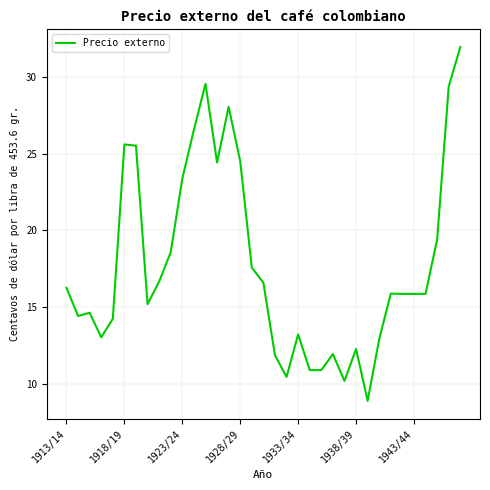

What is the maximum value shown in the chart?

31.9